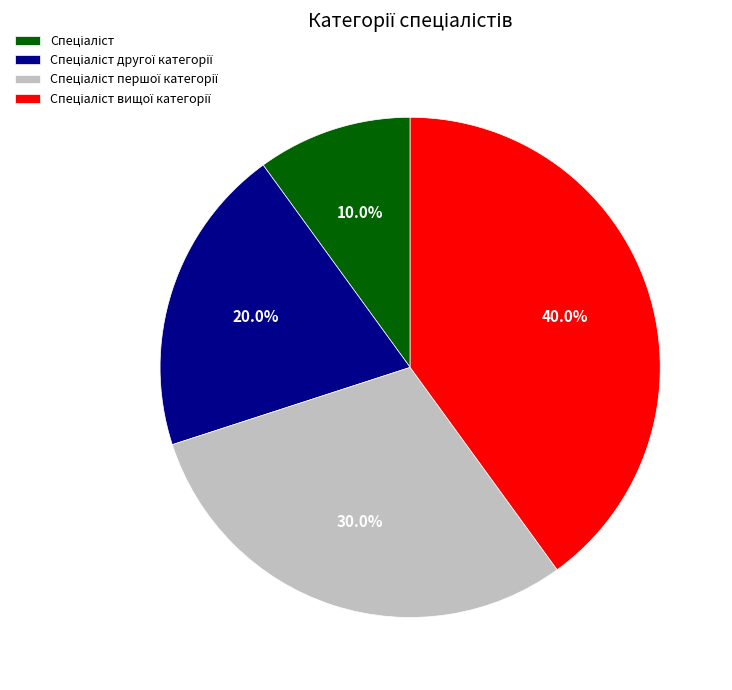

Is there a majority slice in this chart?

No